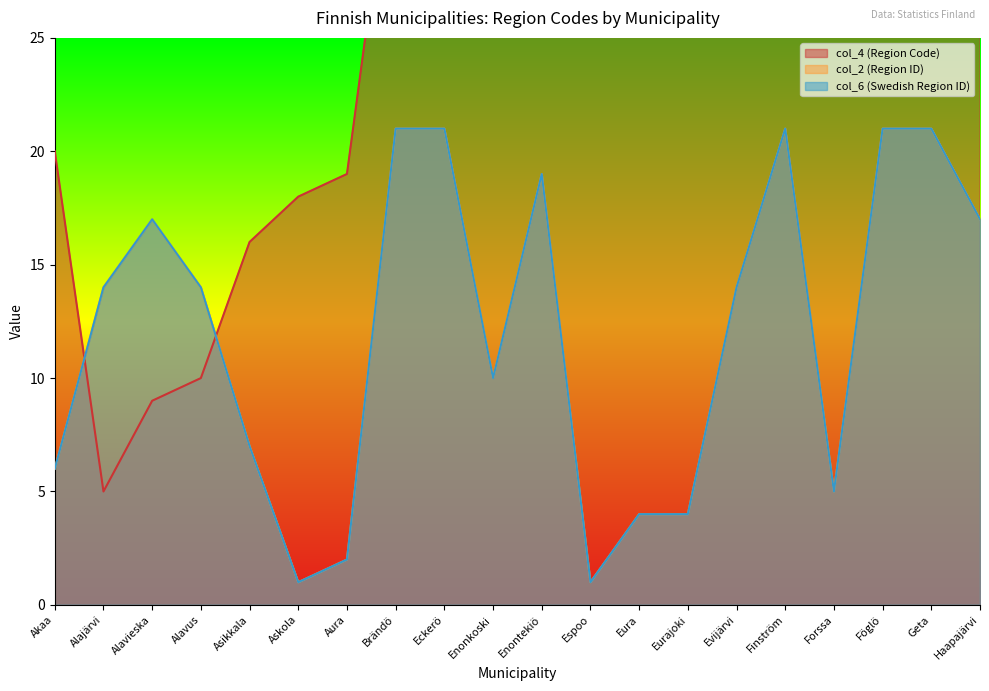

True or false: col_6 (Swedish Region ID) has more than 2 points higher than both neighbors.

True